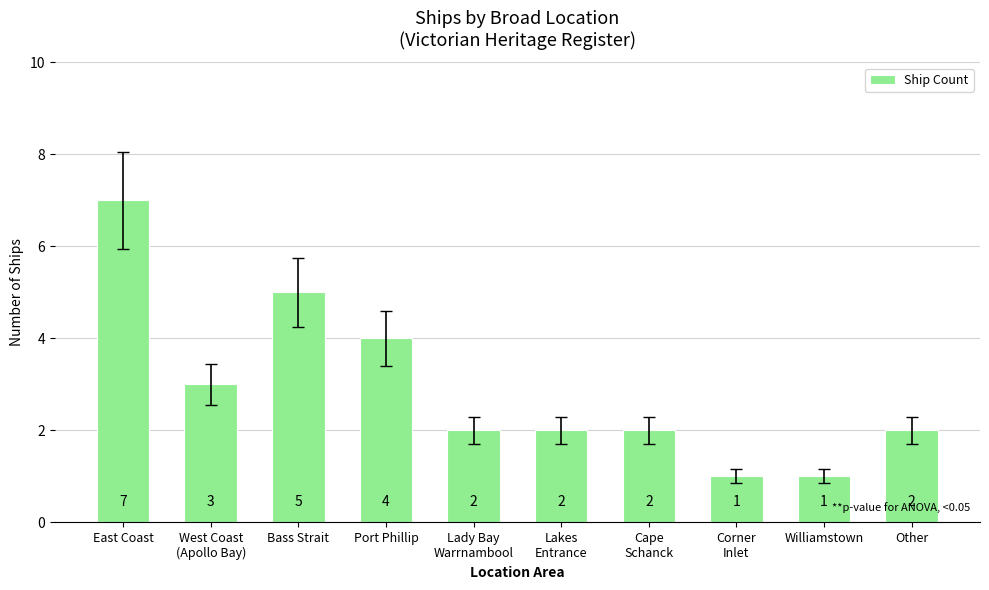

Where does the data first go above 2?

East Coast